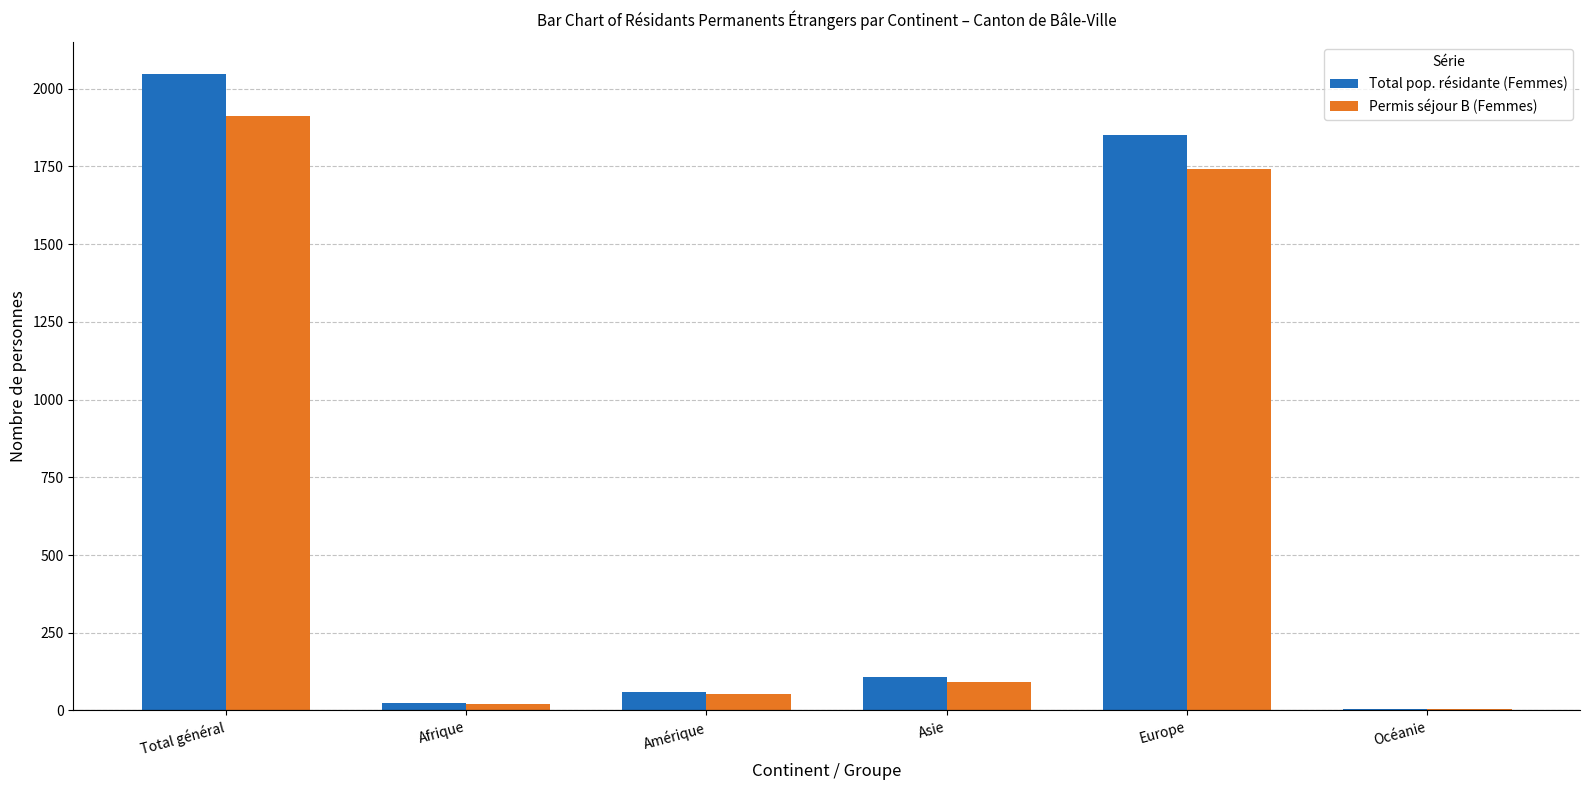

Reading left to right, extract all data points from this chart.

Total pop. résidante (Femmes): 2046	23	58	108	1851	6
Permis séjour B (Femmes): 1911	20	52	93	1740	6